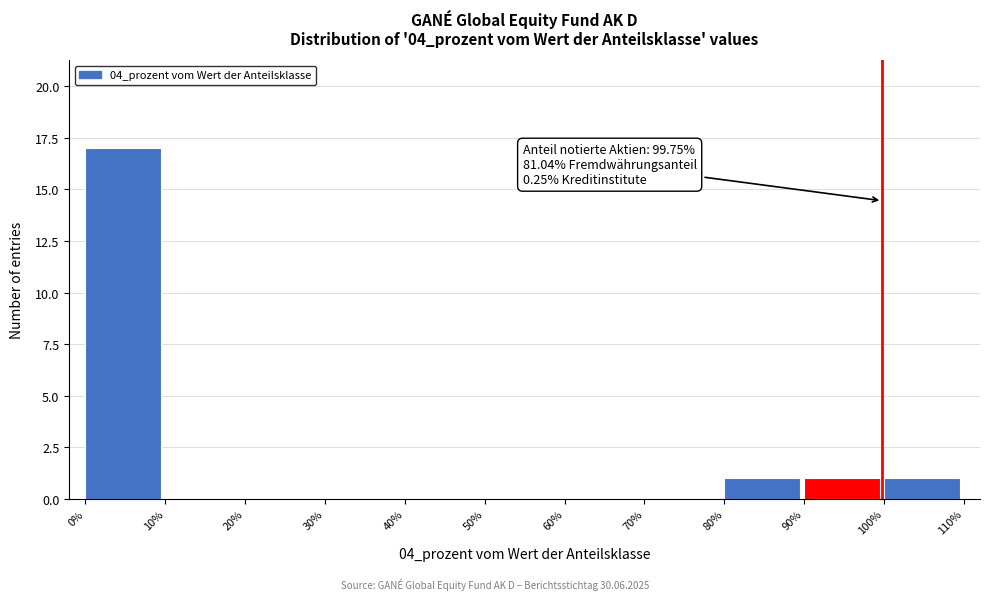

Over which range of the x-axis is the bar tallest?

0% to 10%